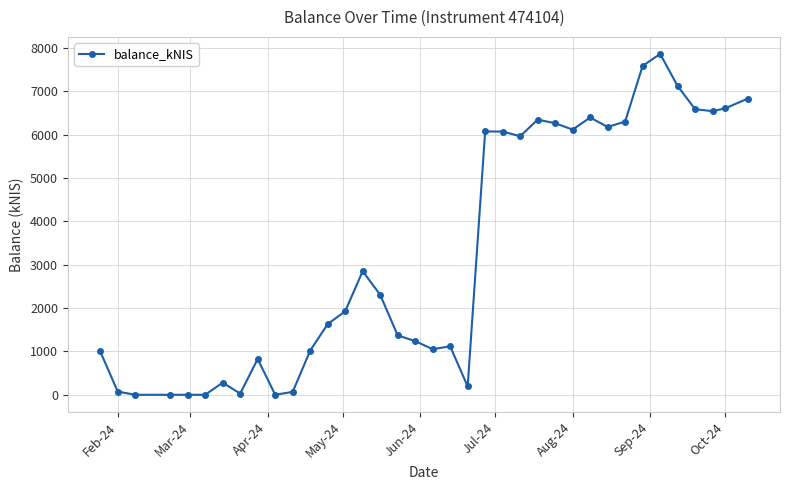

What is the maximum value shown in the chart?

7864.4